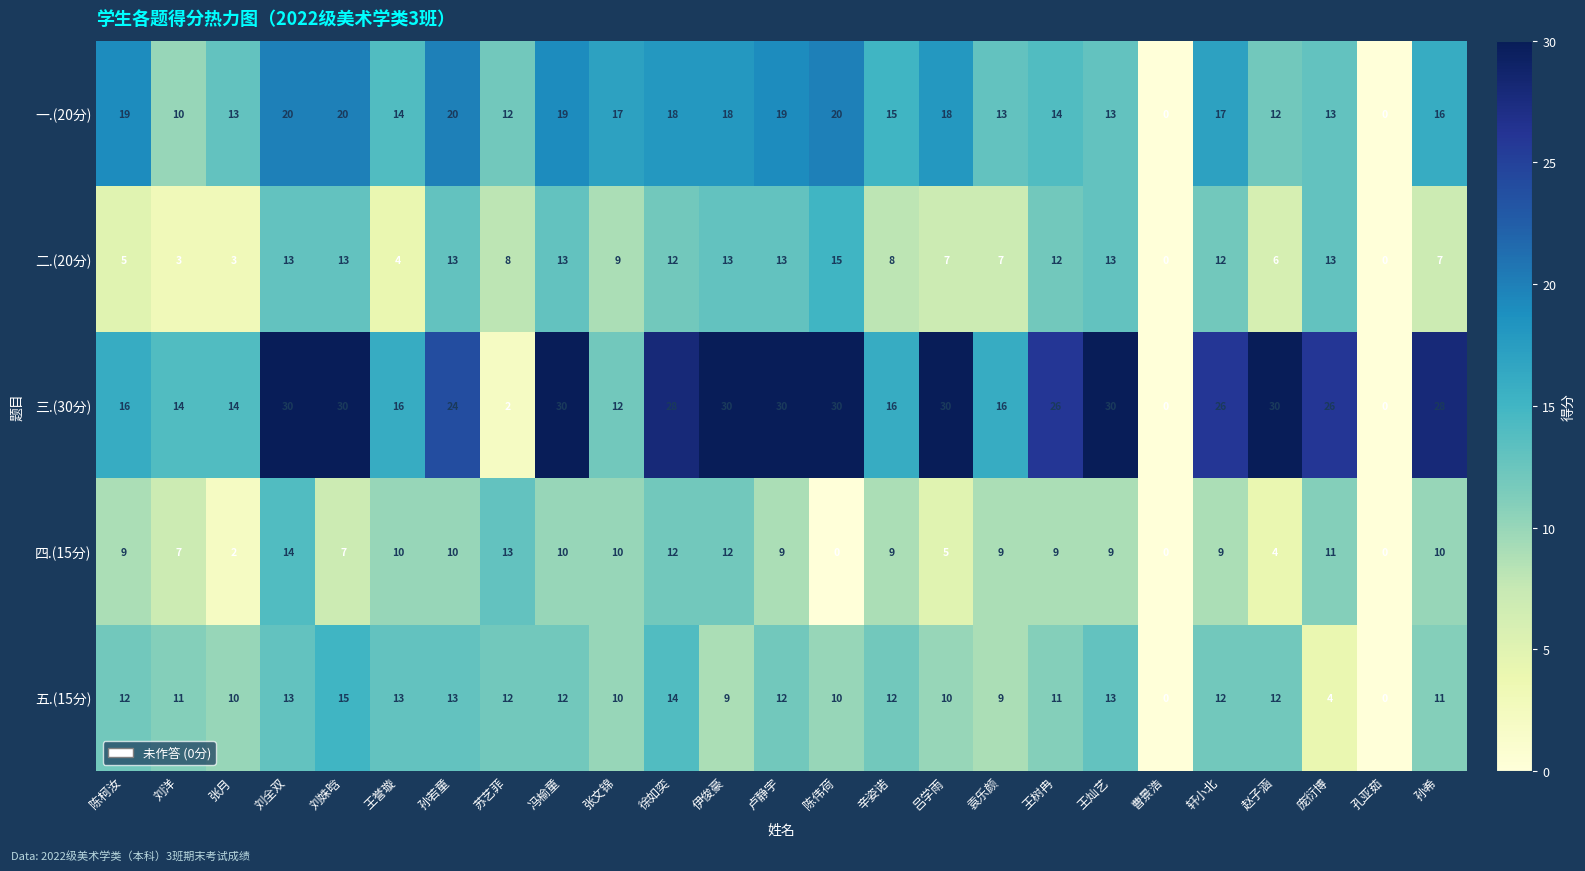

How many distinct data groups are displayed?

5